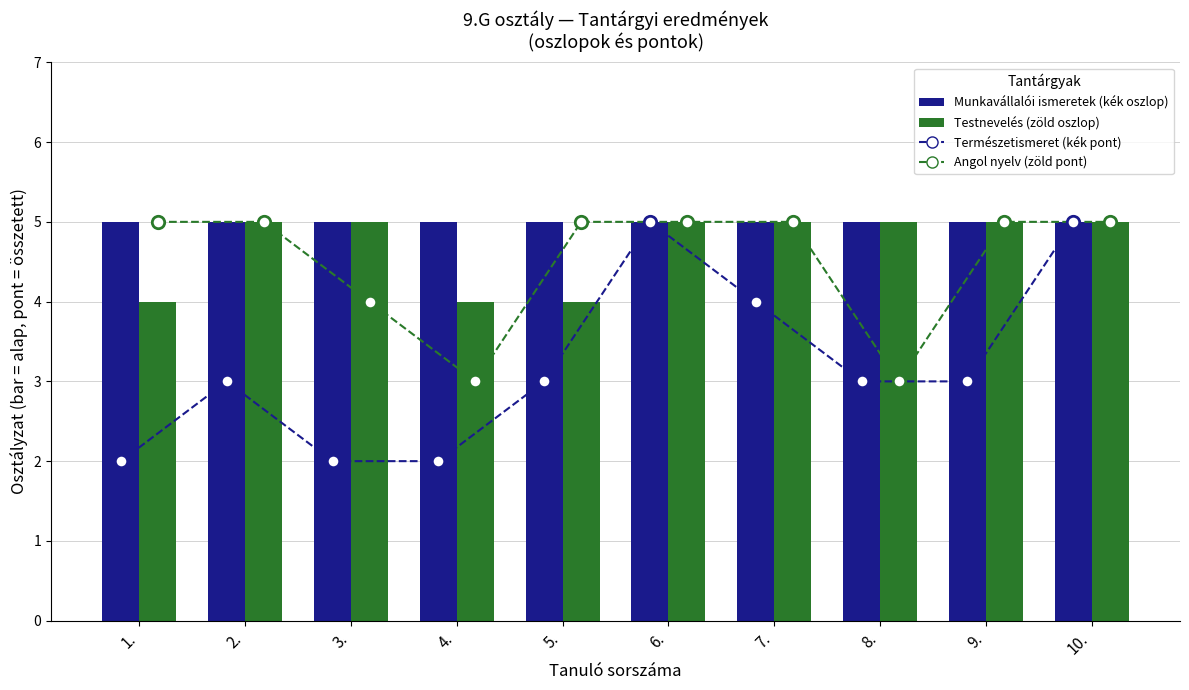

Which series reaches the minimum Y coordinate?

Természetismeret